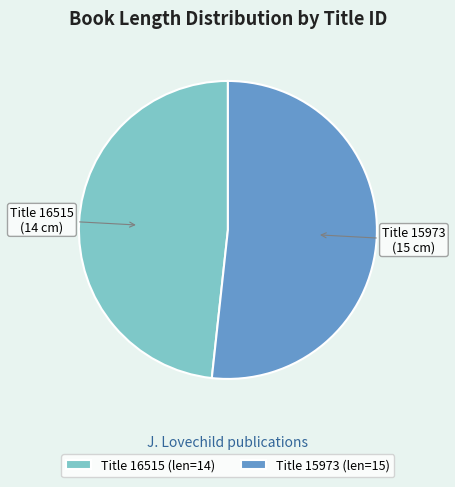

Count the number of slices in the pie.

2